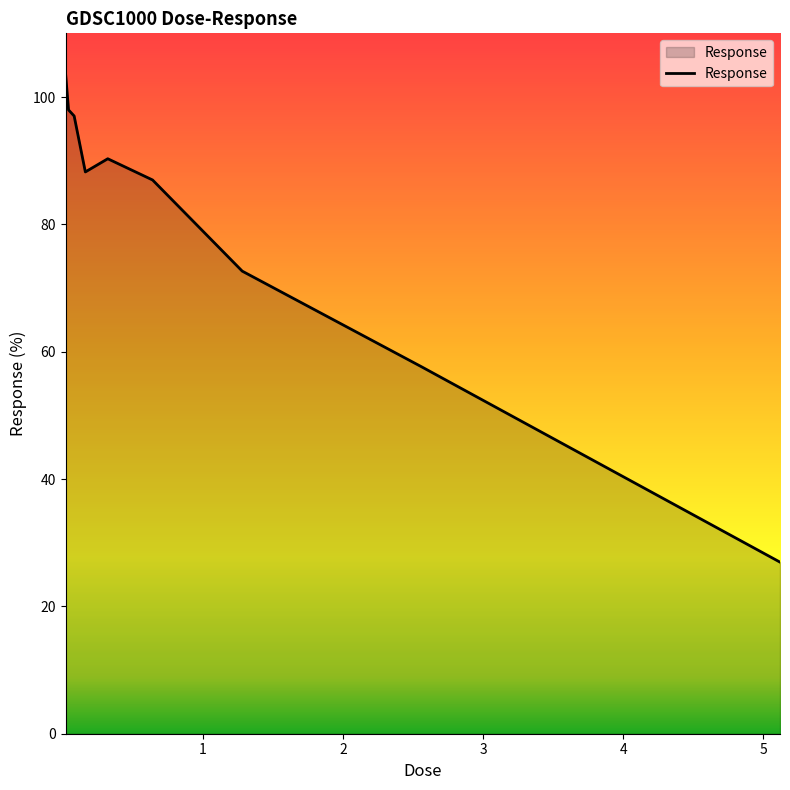

Does the chart display data point markers on the line(s)?

No